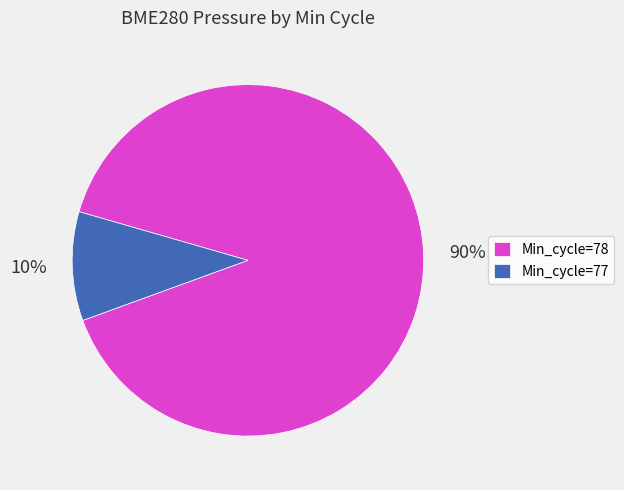

Is there any slice that represents more than half of the pie?

Yes